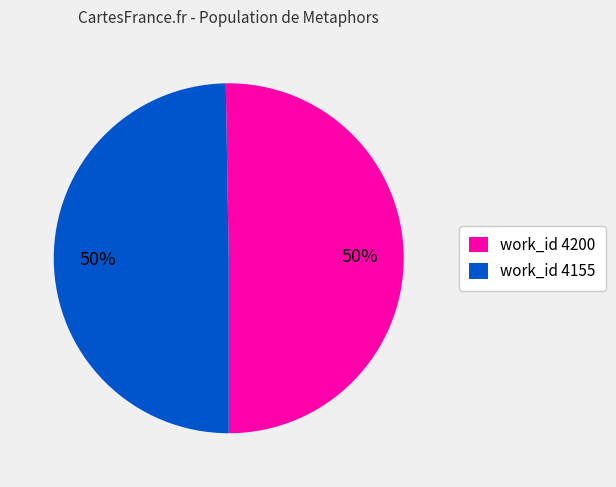

Is the sum of work_id 4155 and work_id 4200 greater than half?

Yes